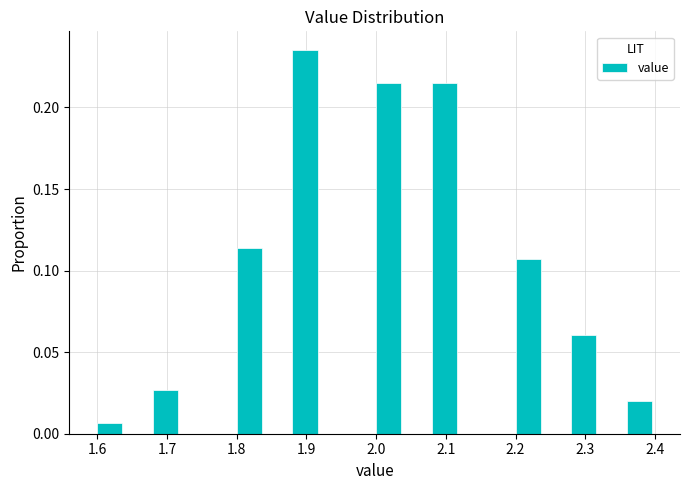

How tall is the bar that spans 2.20 to 2.24 on the x-axis? The values are not printed on the chart, so give them approximately, as read against the axis.

0.105